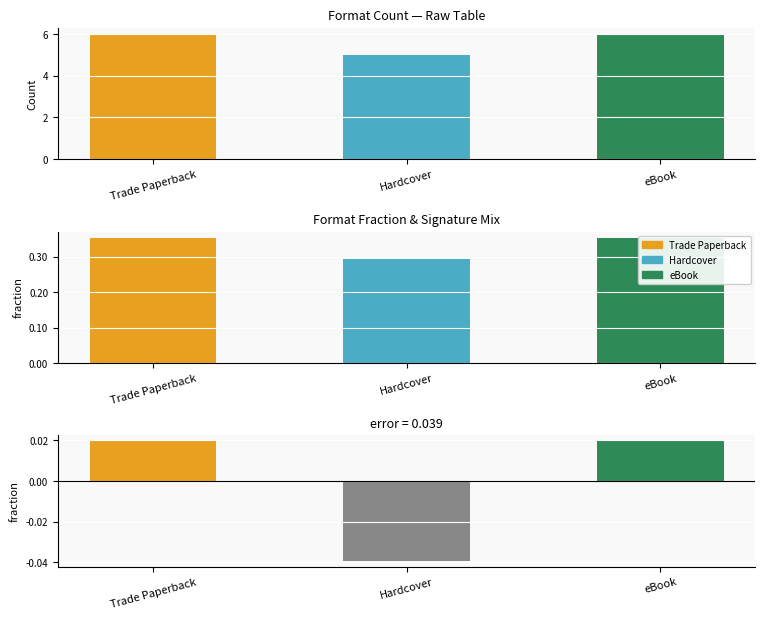

What is the ratio of the value at Hardcover to the value at eBook?

0.8